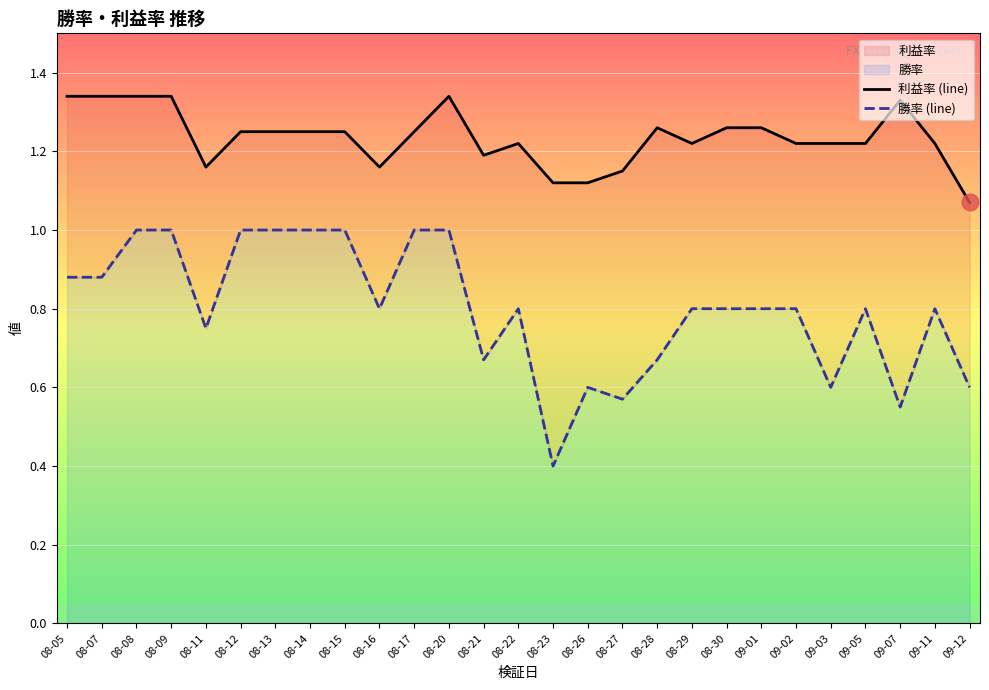

Which series has the largest range (max minus min)?

勝率 (line)